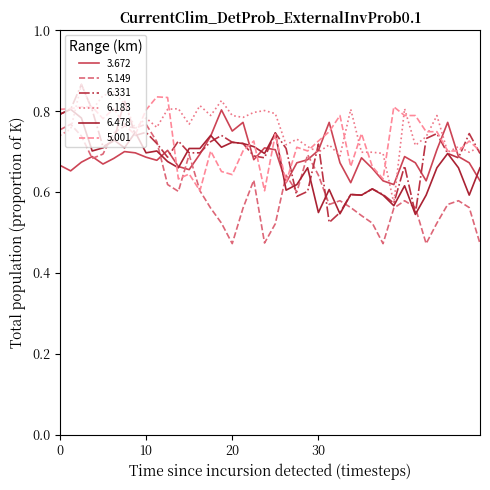

What is the highest value of the 6.183 series?

0.9